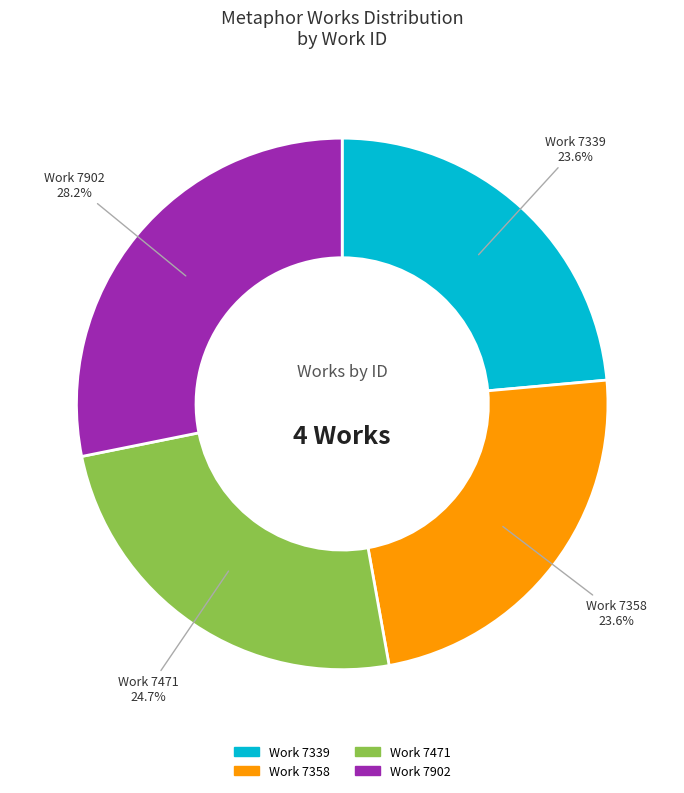

How many slices are in this pie chart?

4